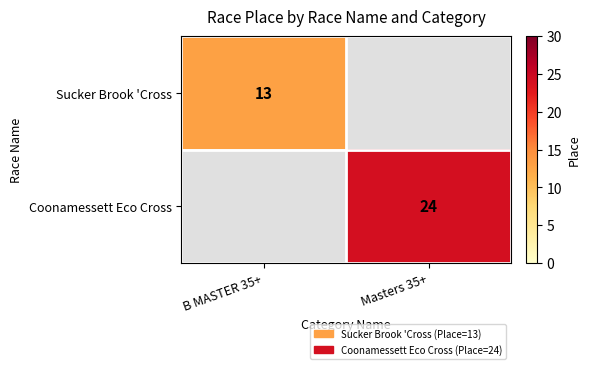

The value of Coonamessett Eco Cross at Masters 35+ is 24. True or false?

True